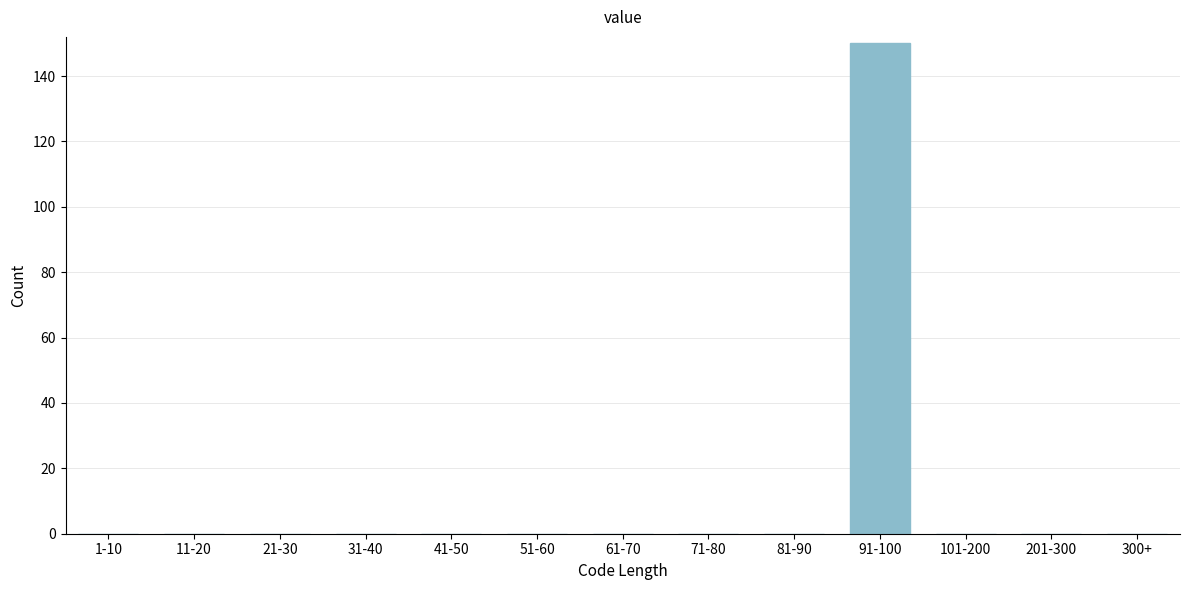

Reading left to right, list all the values displayed in this chart.

1-10=0	11-20=0	21-30=0	31-40=0	41-50=0	51-60=0	61-70=0	71-80=0	81-90=0	91-100=150	101-200=0	201-300=0	300+=0